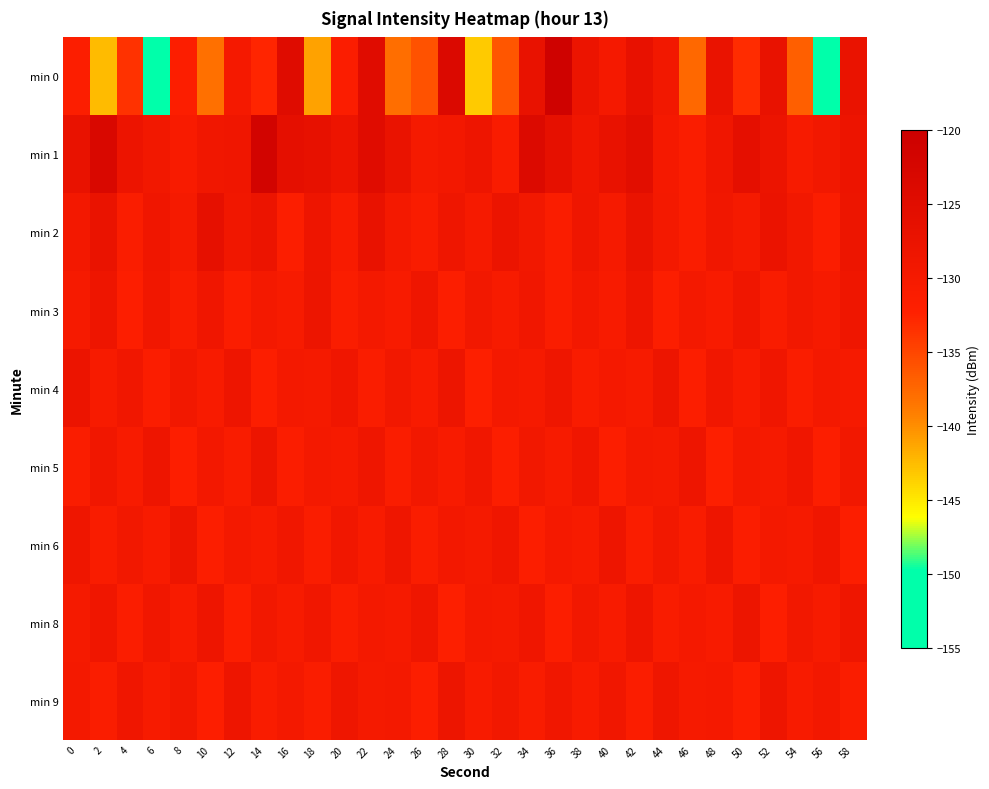

At which category is the sum across all series the highest?

22